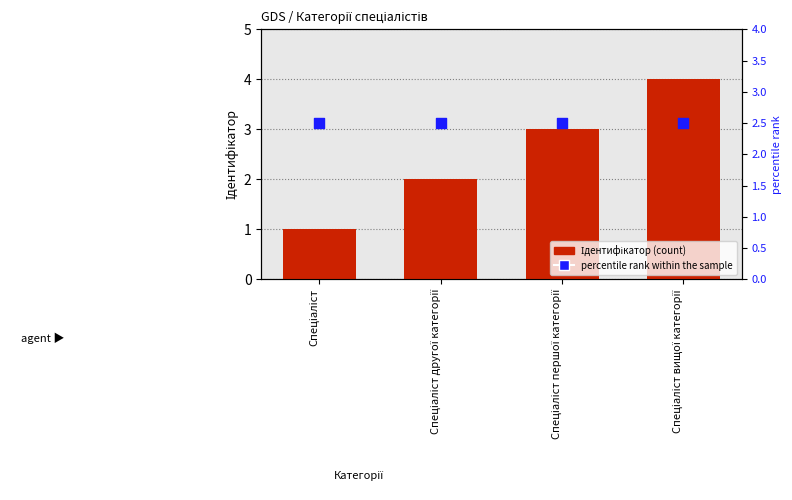

Which series has the largest total across all categories?

Ідентифікатор